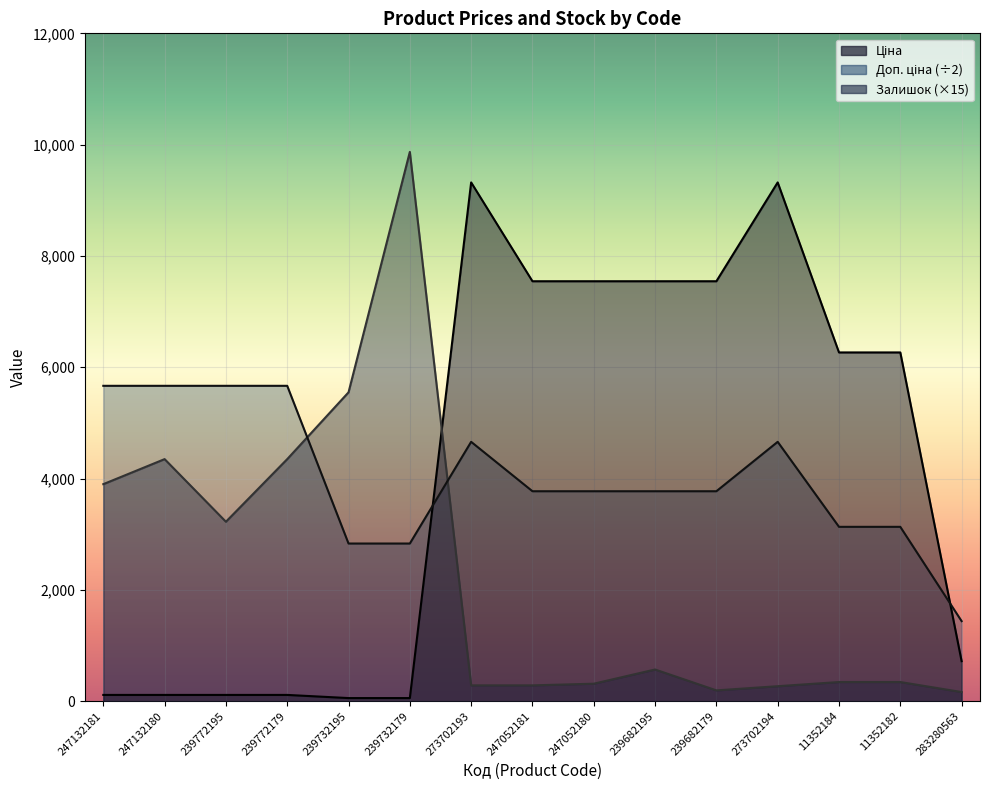

In Залишок, how many points are higher than both neighbors (excluding endpoints)?

3